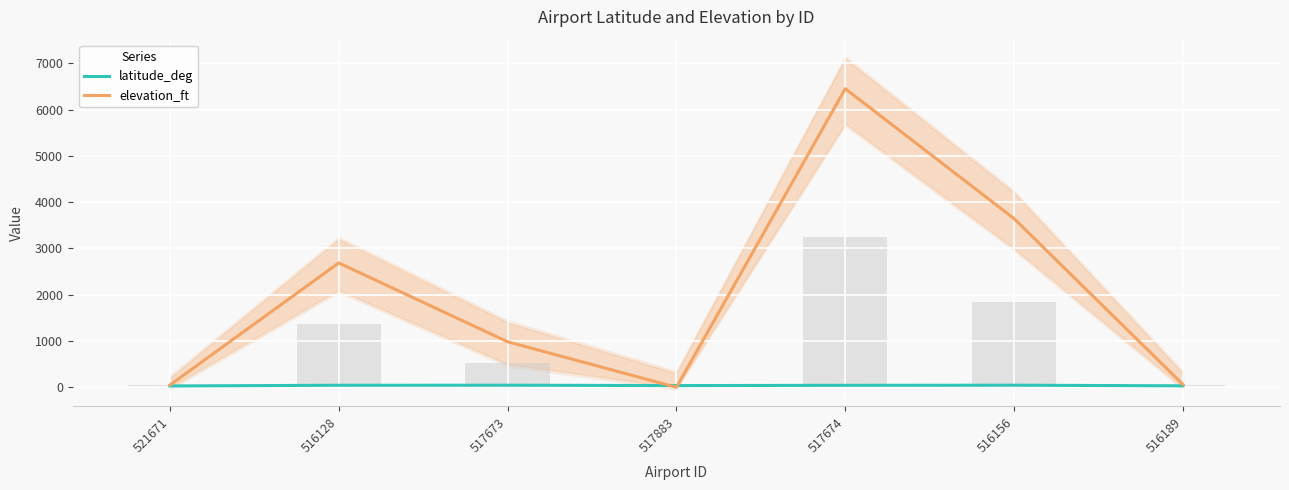

Between 516128 and 516156, which series saw the biggest shift?

elevation_ft